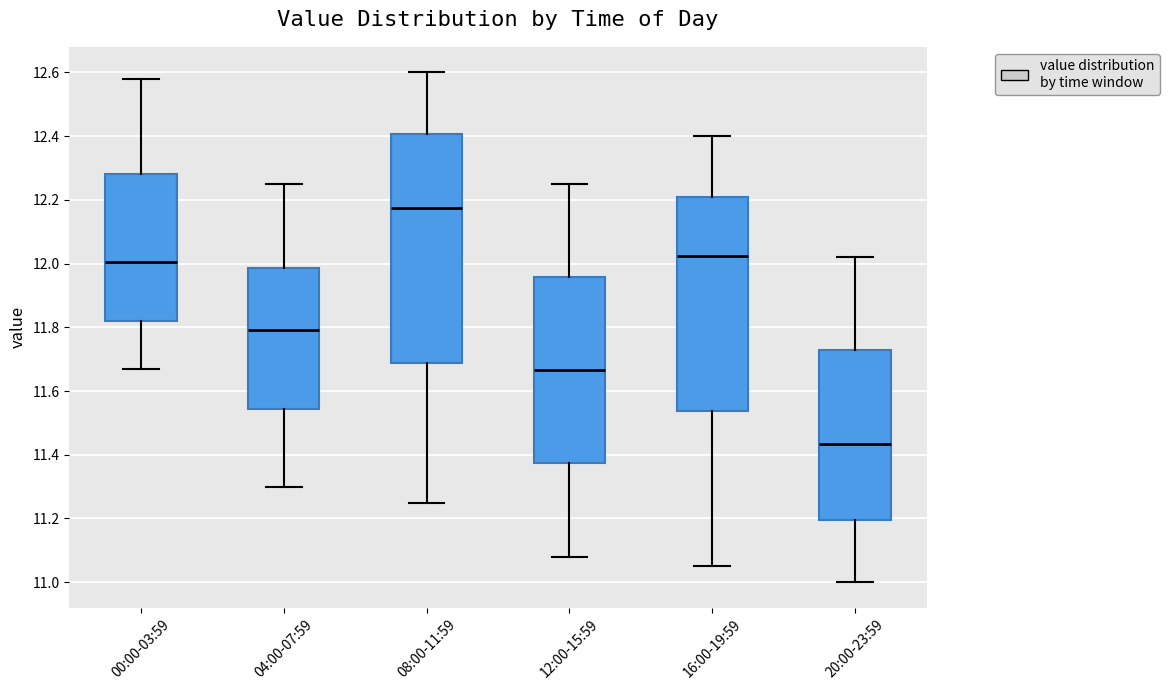

Where does the lower whisker of the box for 12:00-15:59 end on the y-axis? The values are not printed on the chart, so give them approximately, as read against the axis.

11.08